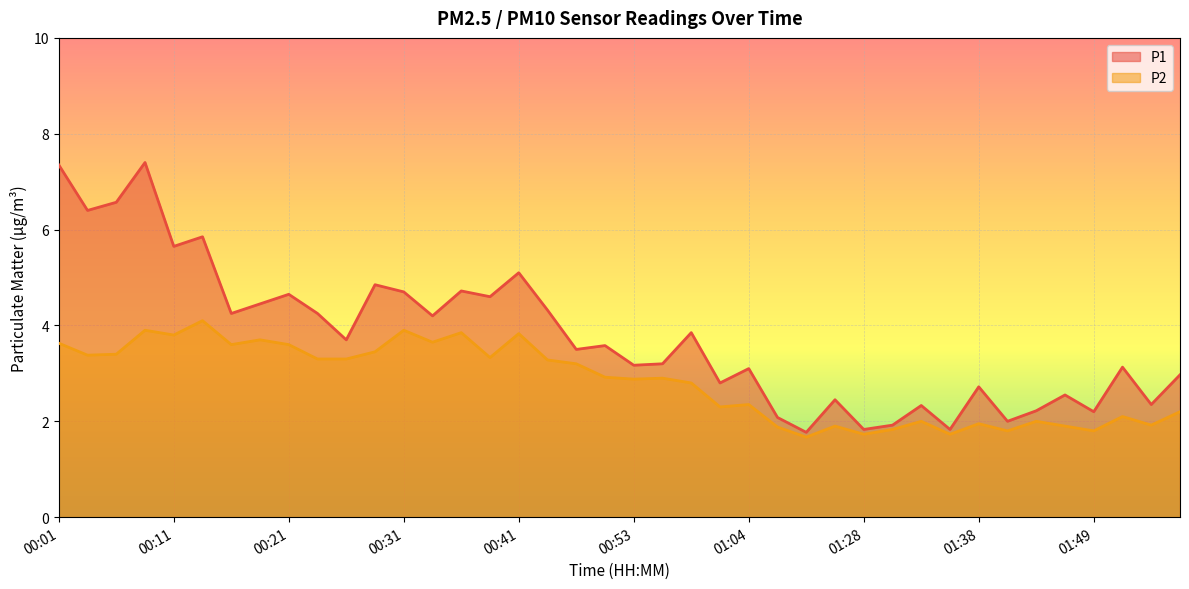

True or false: P1 and P2 intersect in this chart.

False